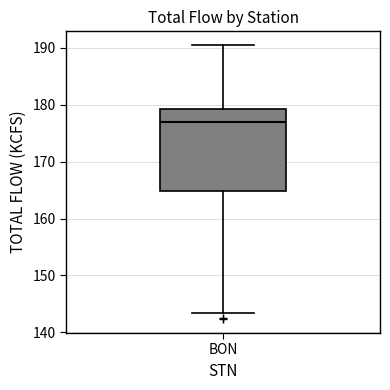

Read this box plot against the y-axis: the position of the median line, the range covered by the box, and the ends of both whiskers. The values are not printed on the chart, so give them approximately, as read against the axis.

median 177, box 165 to 179, whiskers 143 to 191